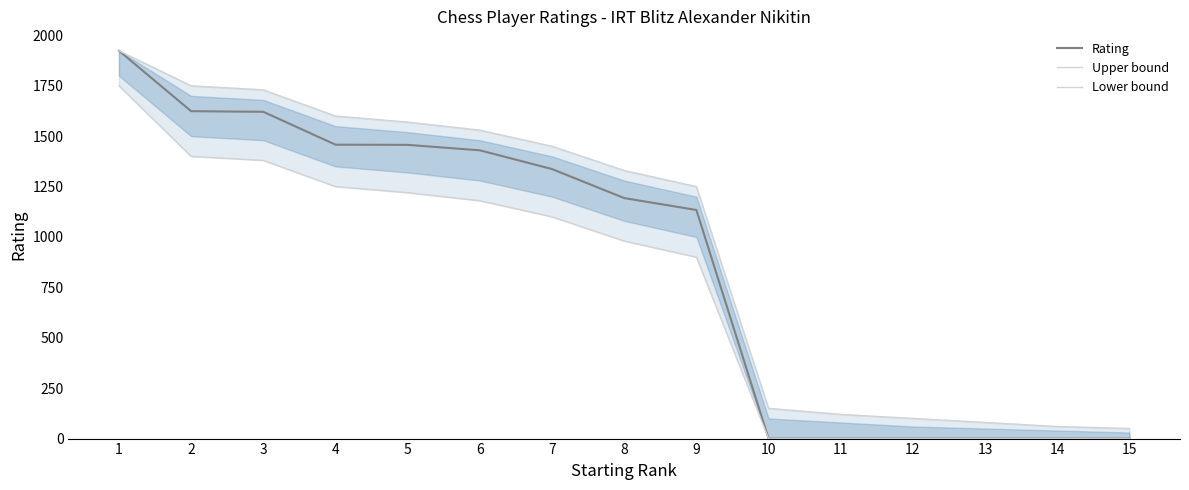

Where does the Rating series first go above 1193?

1